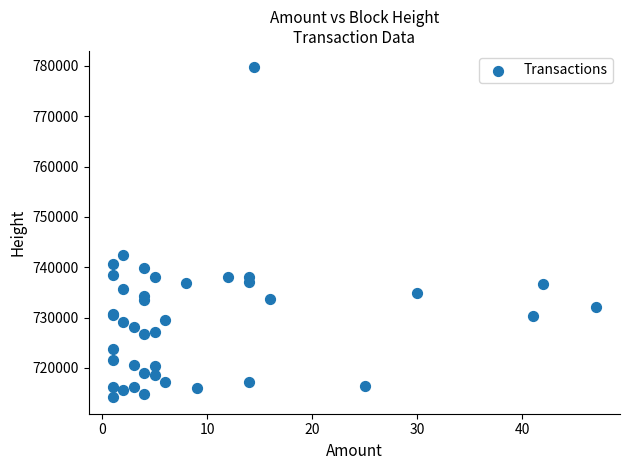

What Y value in the scatter plot is closest to 746923?

742475